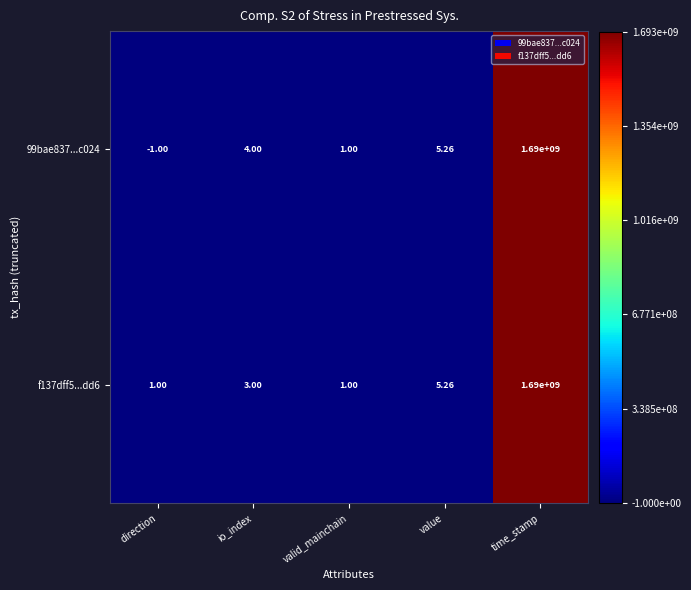

At which category does the chart reach its minimum across all series?

direction